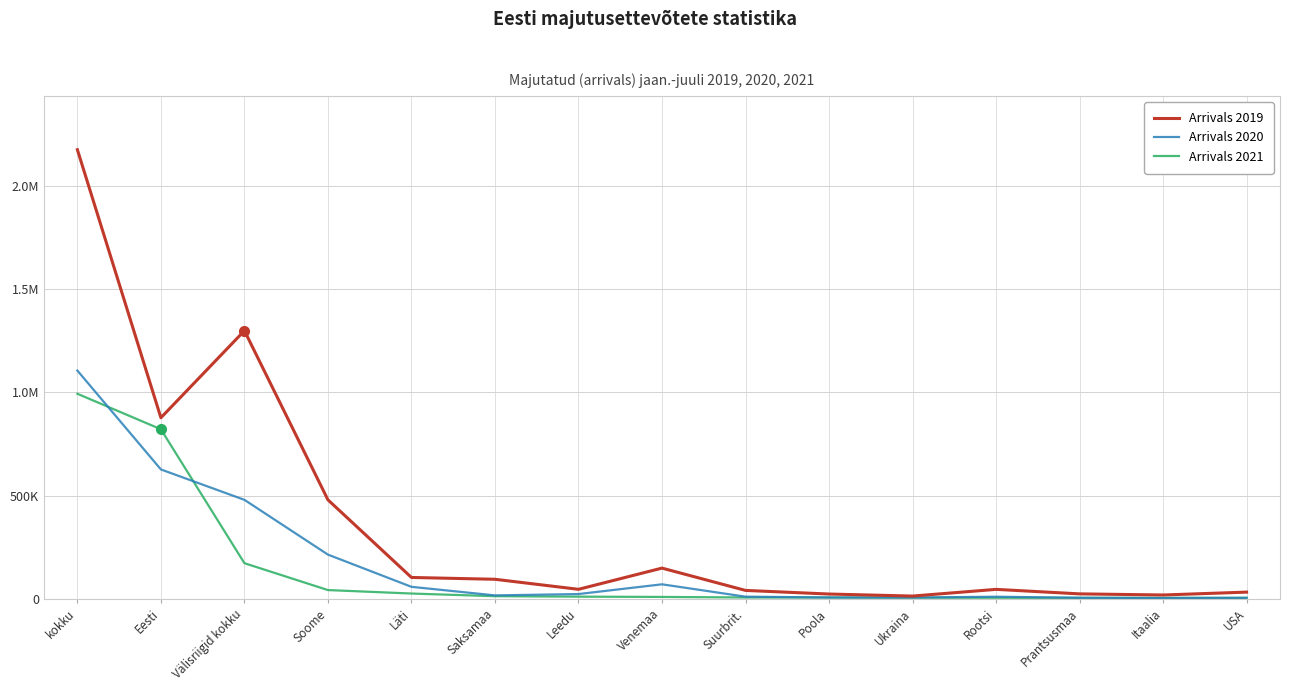

What are all the series names shown in the legend?

Arrivals 2019, Arrivals 2020, Arrivals 2021